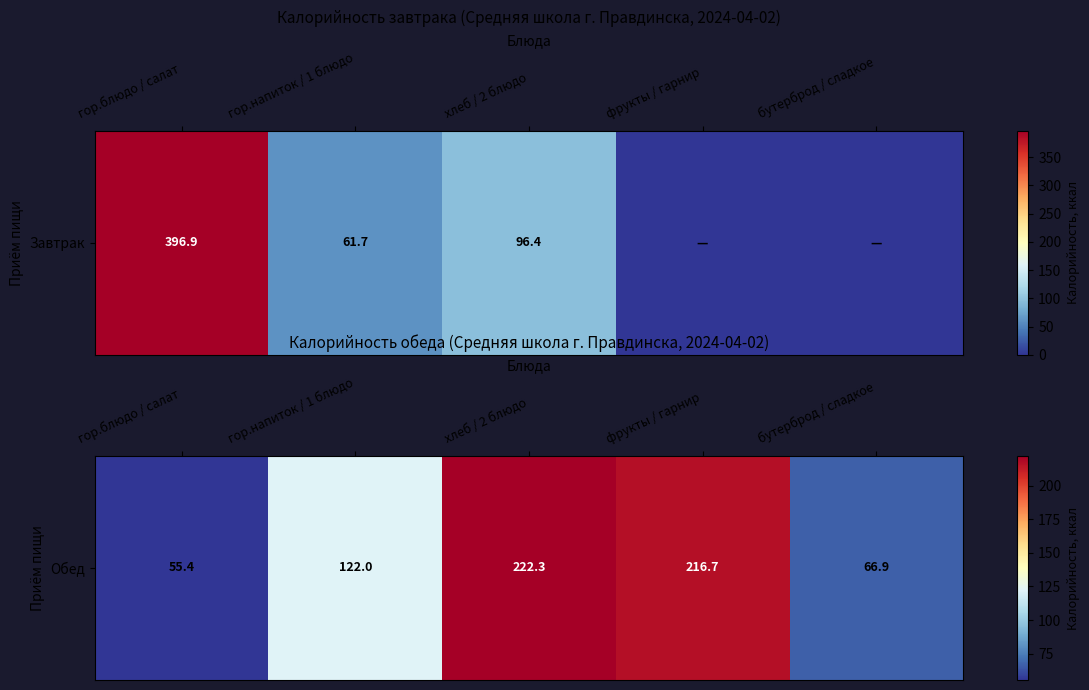

What is the change in value from гор.блюдо / салат to бутерброд / сладкое?

+11.4